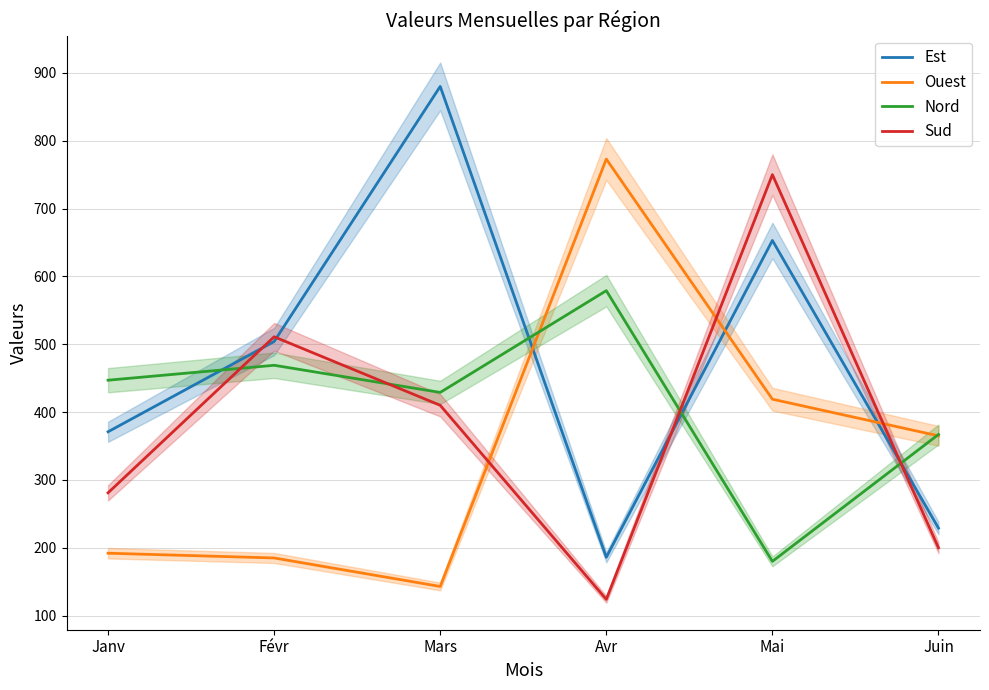

What is the label of the 3rd point from the left?

Mars